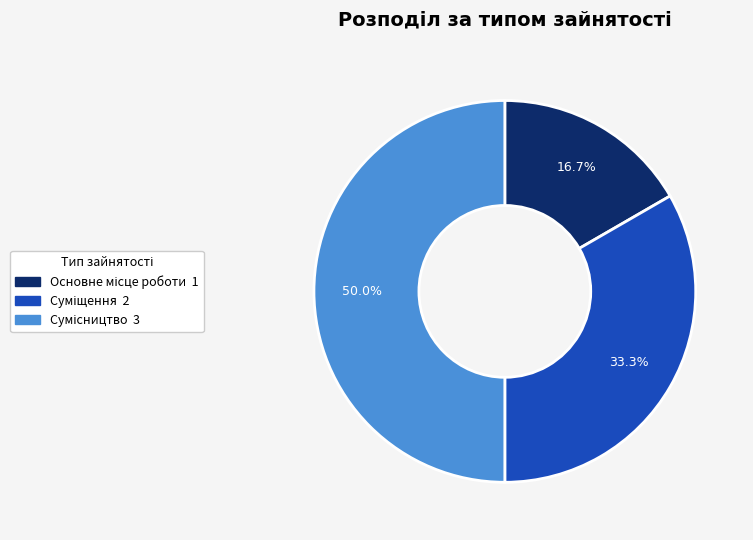

To the nearest percent, what portion does Сумісництво represent?

50%